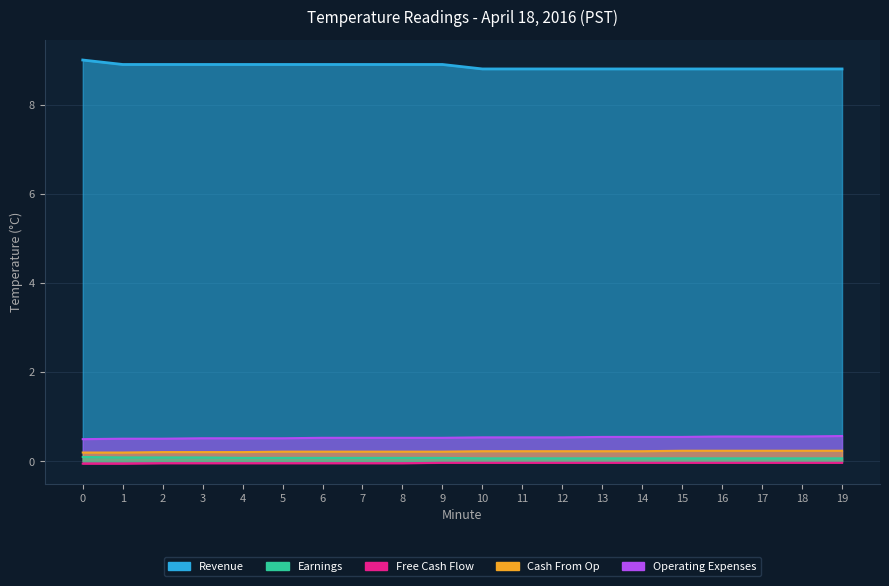

Reading right to left, list all the values displayed in this chart.

Revenue: 19=8.8	18=8.8	17=8.8	16=8.8	15=8.8	14=8.8	13=8.8	12=8.8	11=8.8	10=8.8	9=8.9	8=8.9	7=8.9	6=8.9	5=8.9	4=8.9	3=8.9	2=8.9	1=8.9	0=9.0
Earnings: 19=0.1	18=0.1	17=0.1	16=0.1	15=0.1	14=0.1	13=0.1	12=0.1	11=0.1	10=0.1	9=0.1	8=0.1	7=0.1	6=0.1	5=0.1	4=0.1	3=0.1	2=0.1	1=0.1	0=0.1
Free Cash Flow: 19=-0.0	18=-0.0	17=-0.0	16=-0.0	15=-0.0	14=-0.0	13=-0.0	12=-0.0	11=-0.0	10=-0.0	9=-0.0	8=-0.0	7=-0.0	6=-0.0	5=-0.0	4=-0.0	3=-0.0	2=-0.0	1=-0.1	0=-0.1
Cash From Op: 19=0.2	18=0.2	17=0.2	16=0.2	15=0.2	14=0.2	13=0.2	12=0.2	11=0.2	10=0.2	9=0.2	8=0.2	7=0.2	6=0.2	5=0.2	4=0.2	3=0.2	2=0.2	1=0.2	0=0.2
Operating Expenses: 19=0.6	18=0.6	17=0.6	16=0.6	15=0.6	14=0.6	13=0.6	12=0.5	11=0.5	10=0.5	9=0.5	8=0.5	7=0.5	6=0.5	5=0.5	4=0.5	3=0.5	2=0.5	1=0.5	0=0.5